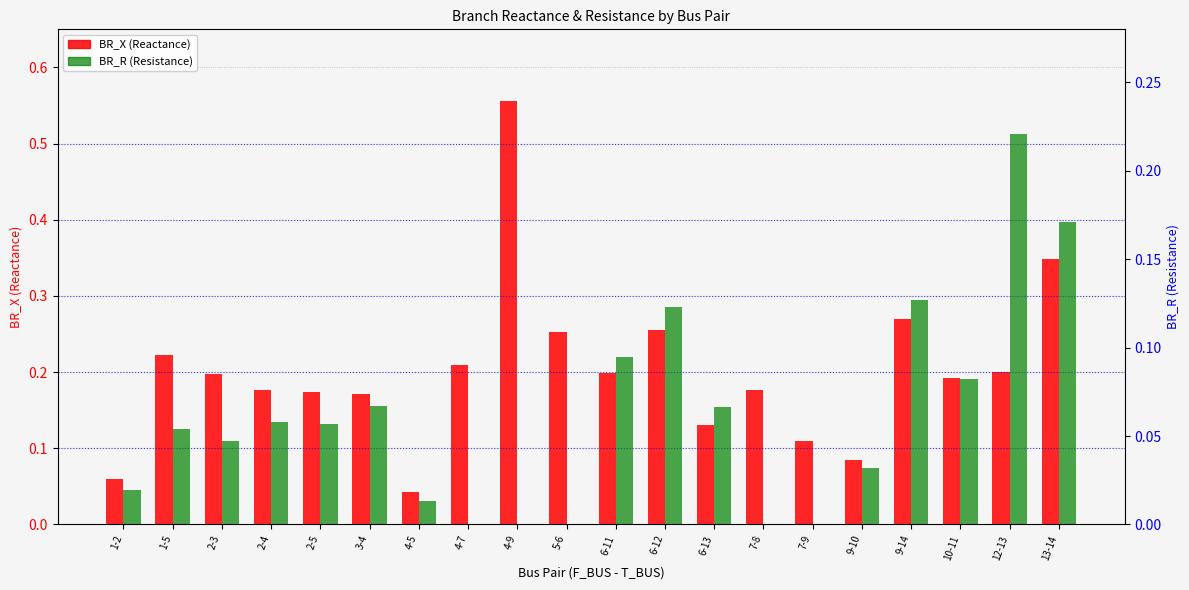

How many data points does each series have?

20